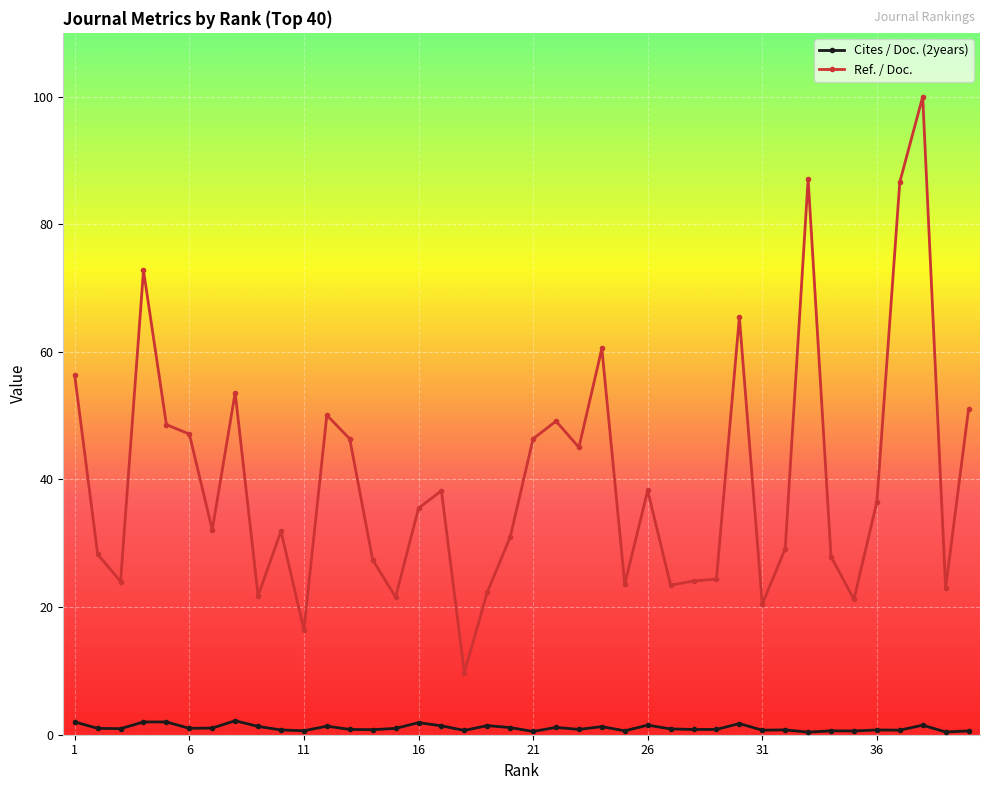

True or false: Ref. / Doc. has more than 1 interior local peaks.

True